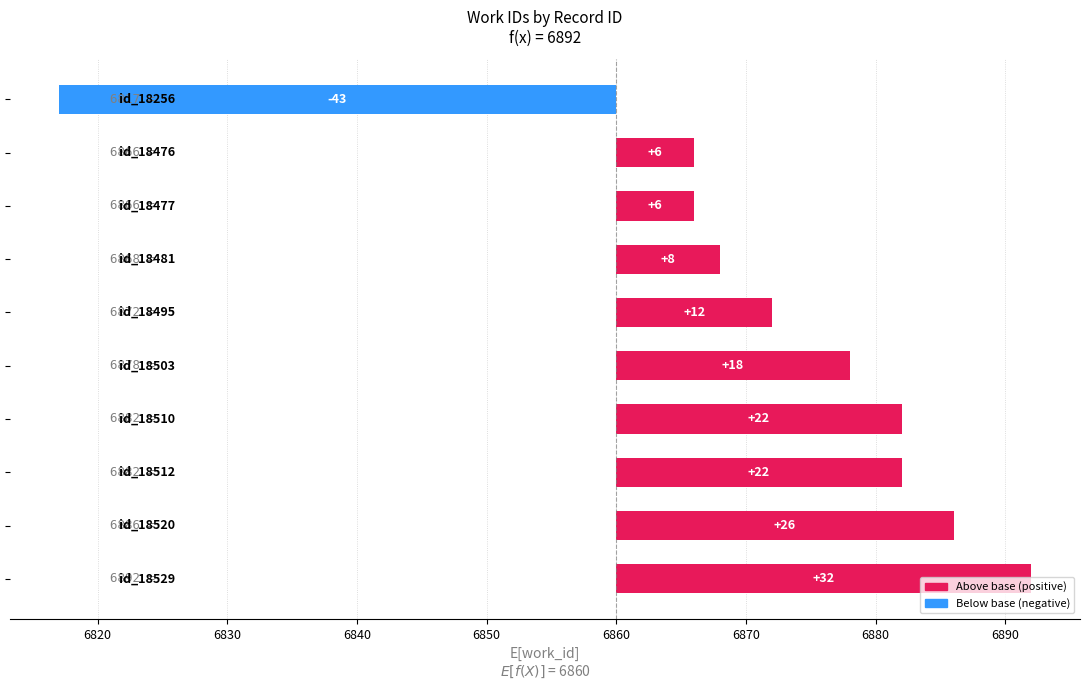

Where is the data nearest to the value -5?

6820